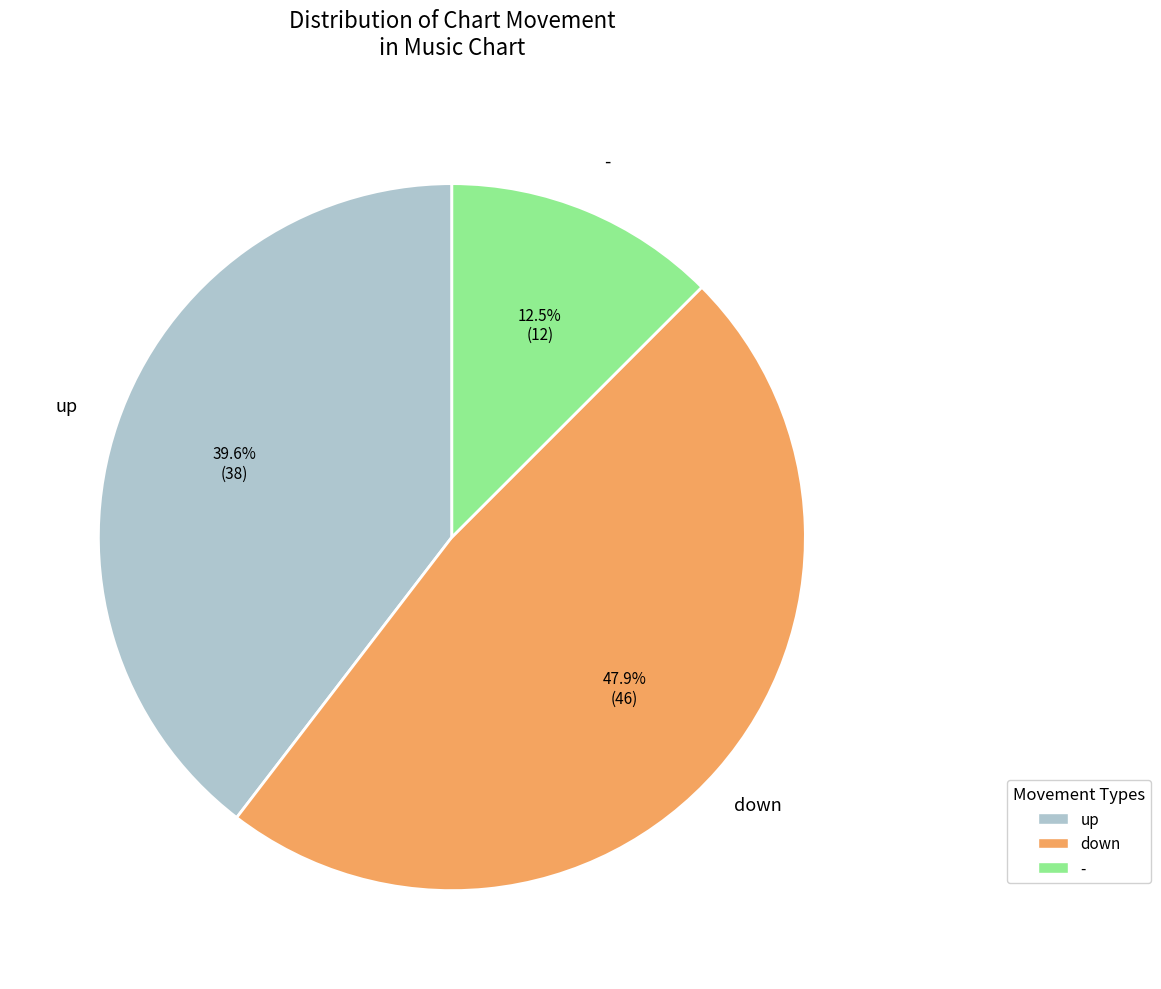

To the nearest percent, what percentage of the pie is up?

40%